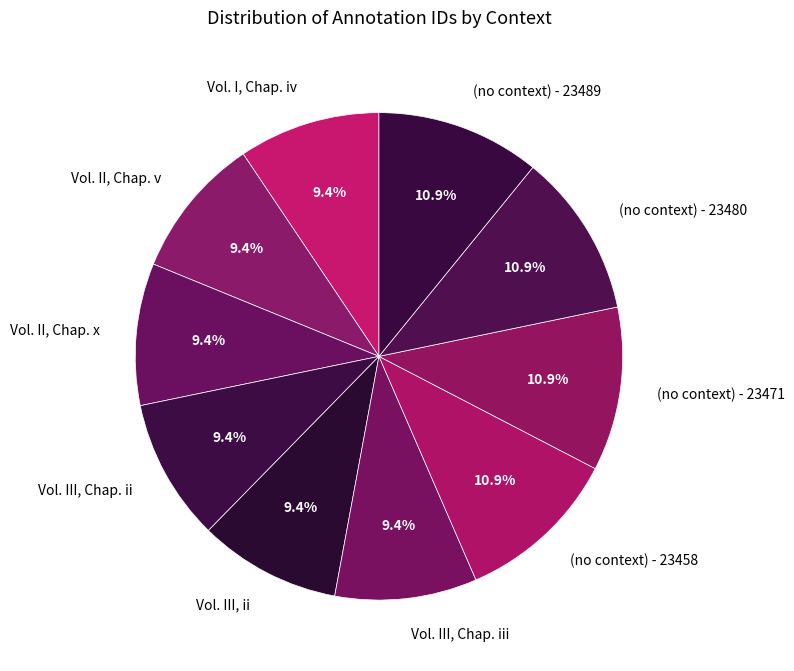

Which has a higher value, Vol. II, Chap. x or (no context) - 23480?

(no context) - 23480